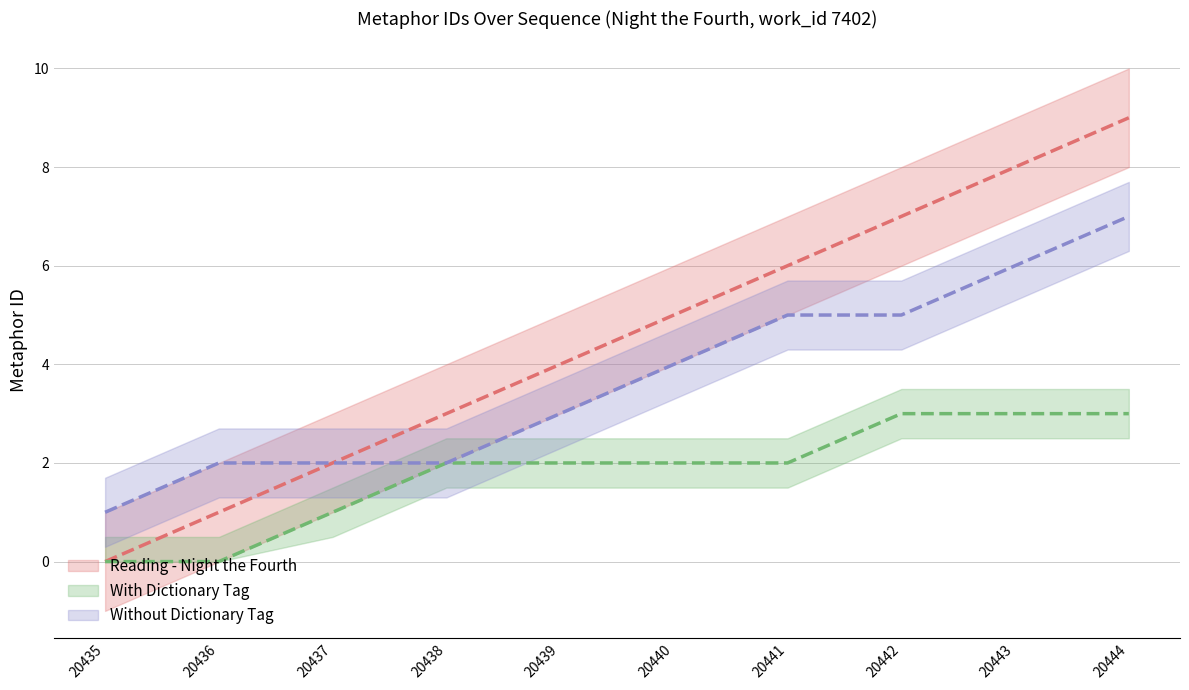

Is it true that Night the Fourth - id equals 0 at 20436?

False